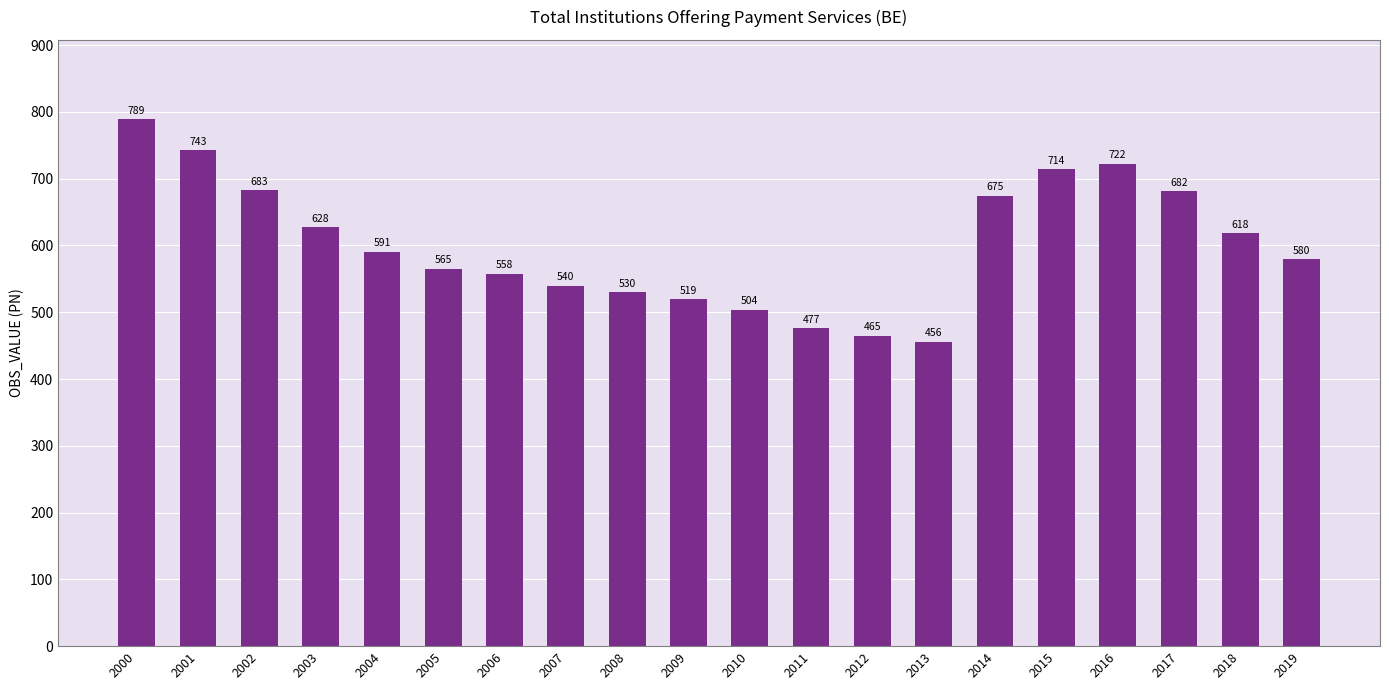

What is the value of the 2nd bar from the left?

742.8